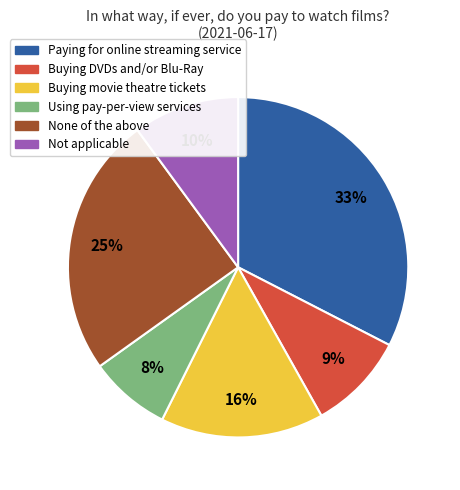

To the nearest percent, what percentage of the pie is Not applicable?

10%